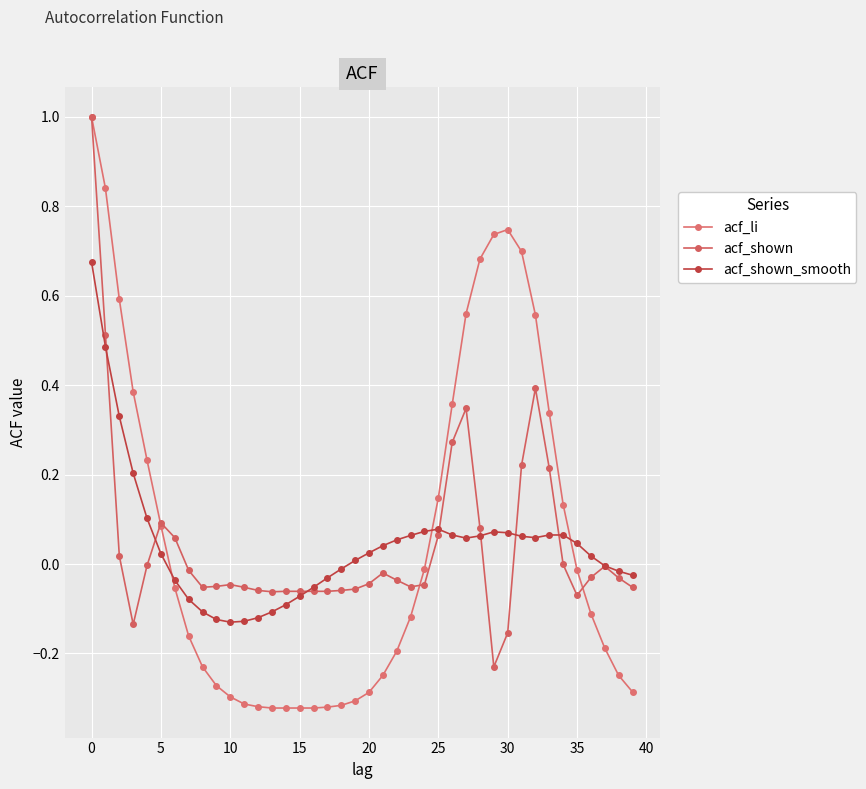

Does the chart have visible grid lines?

Yes